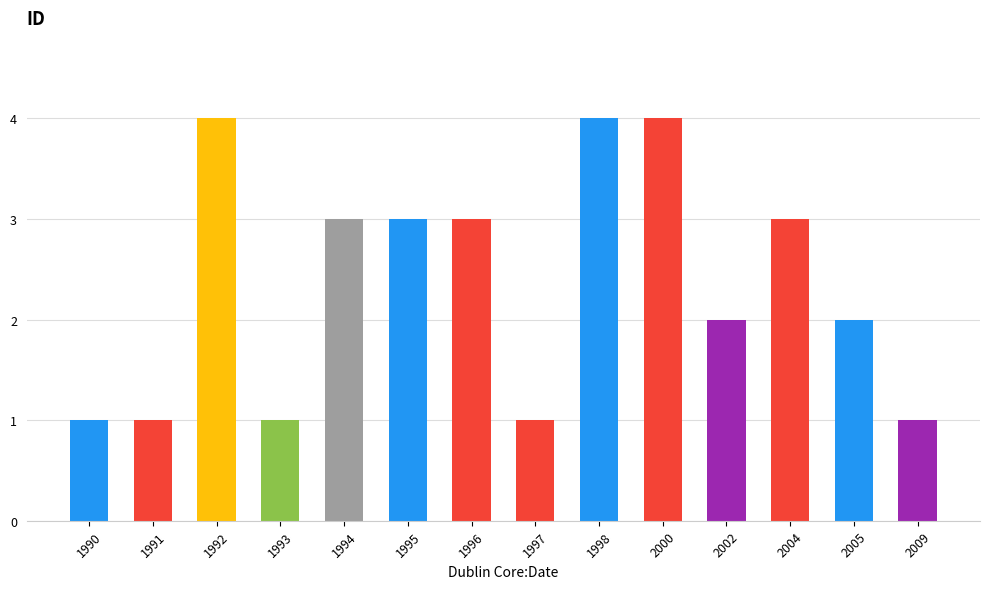

Approximately how many times larger is the value at 1997 compared to 1994?

0.3